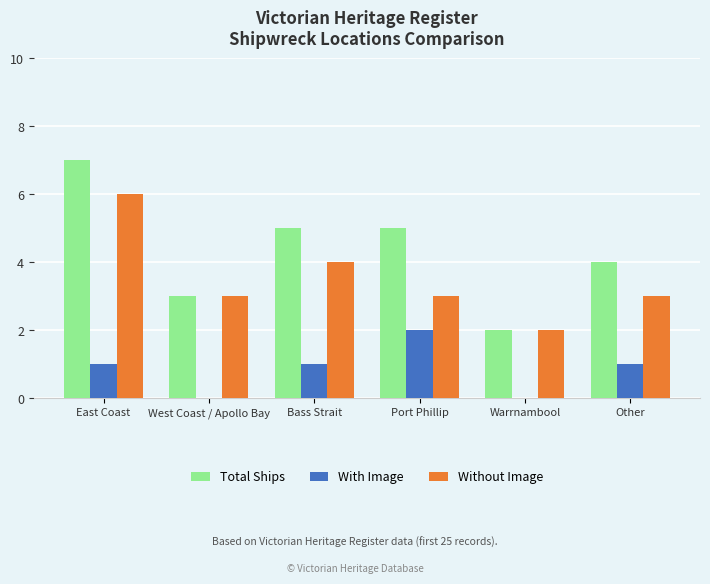

What is the sum of all With Image values?

5